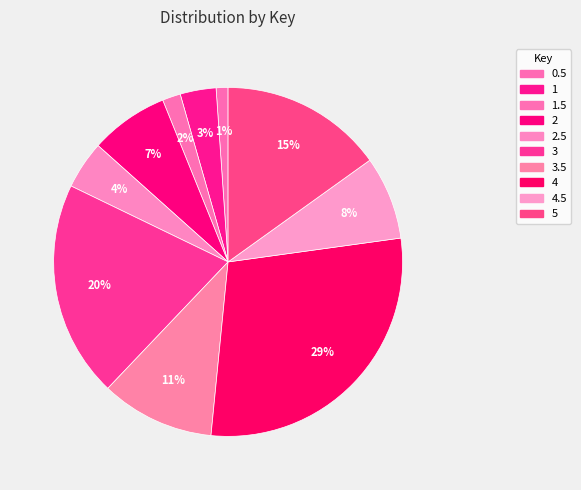

Which category has the biggest portion of the pie?

4